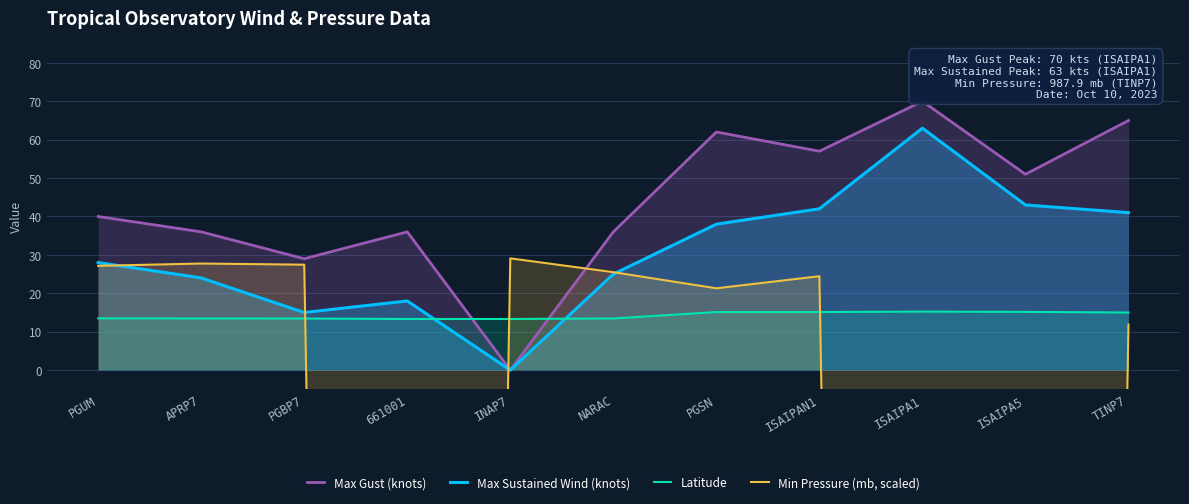

Reading right to left, list all the values displayed in this chart.

Max Gust (knots): TINP7=65.0	ISAIPA5=51.0	ISAIPA1=70.0	ISAIPAN1=57.0	PGSN=62.0	NARAC=36.0	INAP7=0.0	661001=36.0	PGBP7=29.0	APRP7=36.0	PGUM=40.0
Max Sustained Wind (knots): TINP7=41.0	ISAIPA5=43.0	ISAIPA1=63.0	ISAIPAN1=42.0	PGSN=38.0	NARAC=25.0	INAP7=0.0	661001=18.0	PGBP7=15.0	APRP7=24.0	PGUM=28.0
Latitude: TINP7=15.0	ISAIPA5=15.2	ISAIPA1=15.2	ISAIPAN1=15.1	PGSN=15.1	NARAC=13.4	INAP7=13.3	661001=13.3	PGBP7=13.4	APRP7=13.4	PGUM=13.5
Min Pressure (mb, scaled): TINP7=11.8	ISAIPA5=-1470.0	ISAIPA1=-1470.0	ISAIPAN1=24.4	PGSN=21.3	NARAC=25.5	INAP7=29.1	661001=-1470.0	PGBP7=27.4	APRP7=27.8	PGUM=27.2